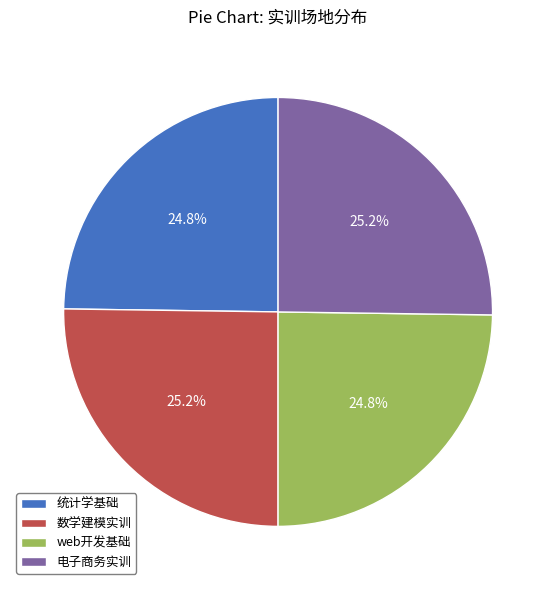

What percentage is the web开发基础 slice, to the nearest percent?

25%